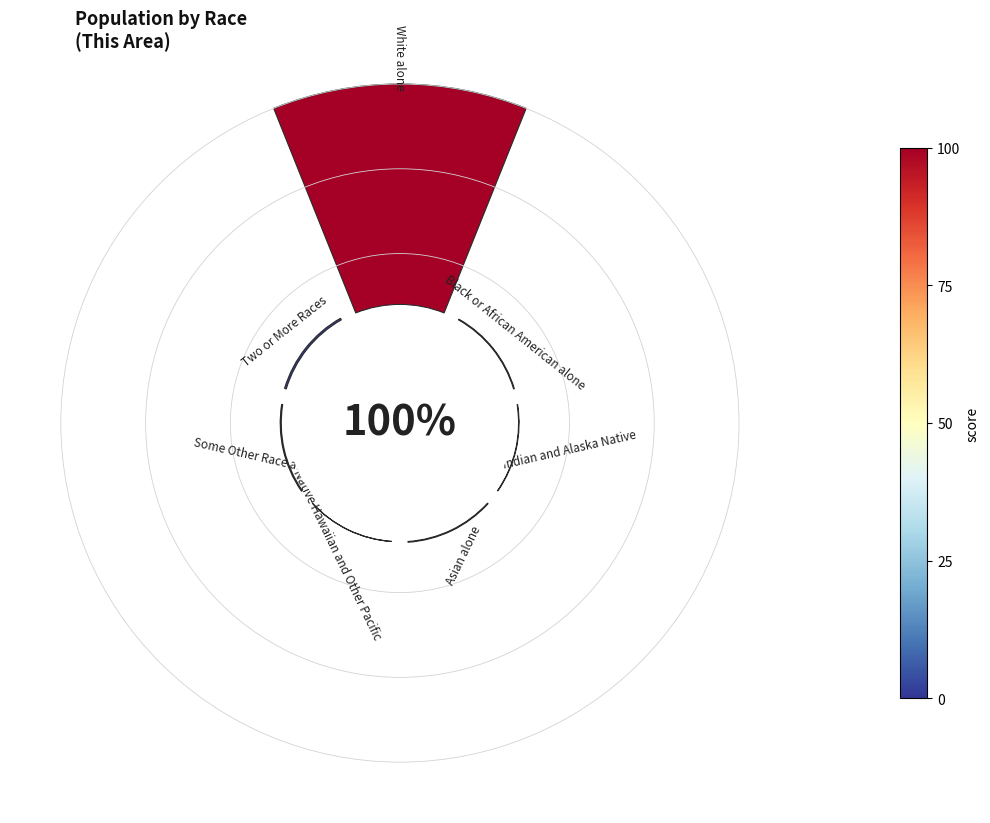

To the nearest percent, what is the average slice percentage?

14%